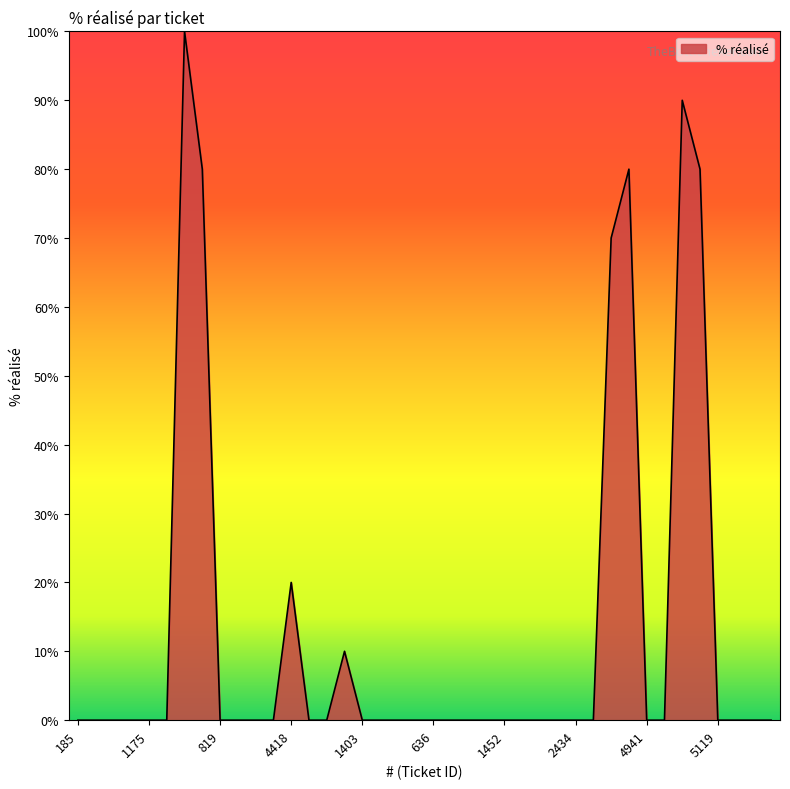

Reading left to right, list all the values displayed in this chart.

0	0	0	0	0	0	100	80	0	0	0	0	20	0	0	10	0	0	0	0	0	0	0	0	0	0	0	0	0	0	70	80	0	0	90	80	0	0	0	0